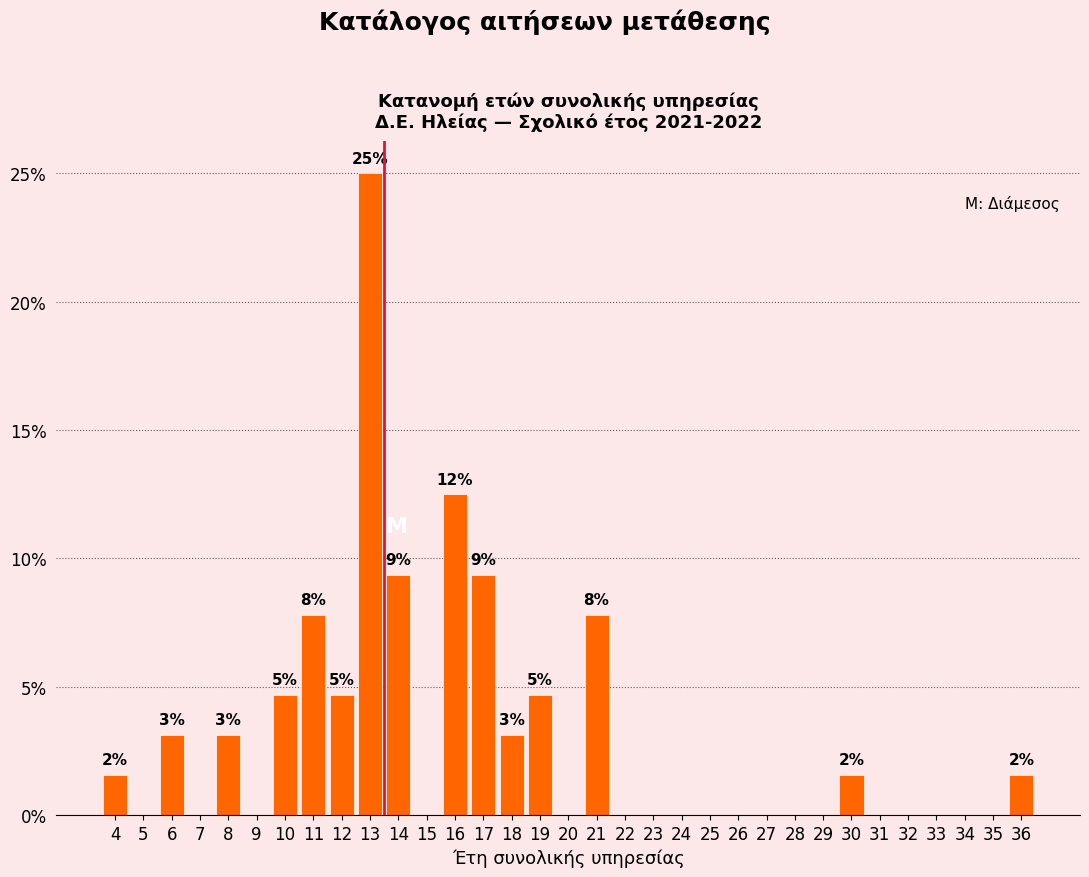

Which range on the x-axis has the tallest bar?

12.5 to 13.5